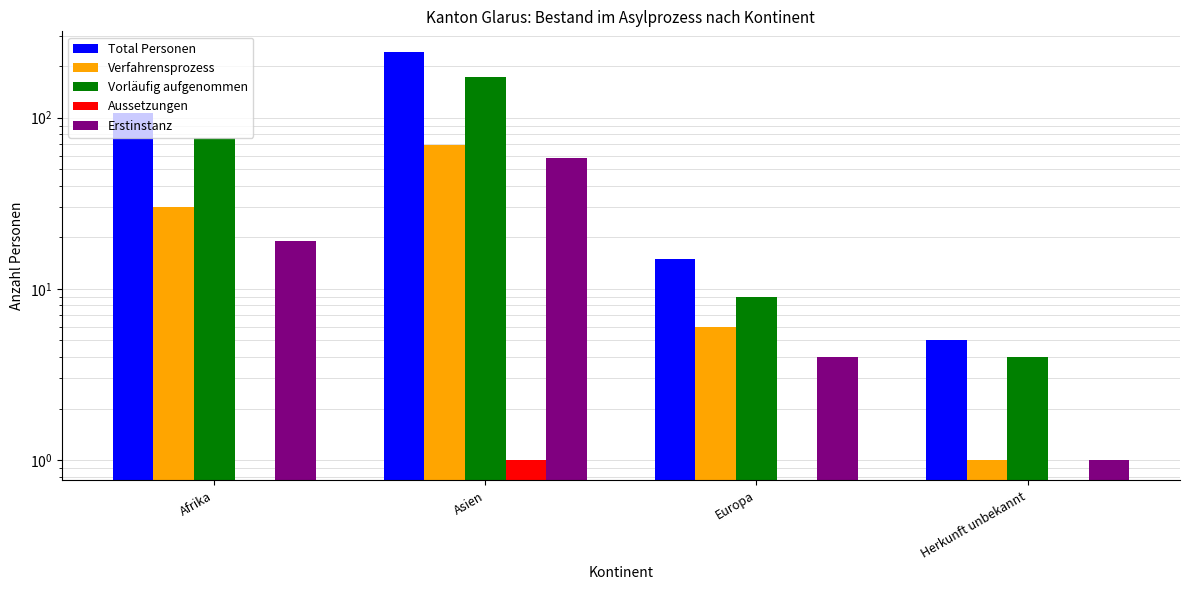

Are the bars grouped side by side (vs. stacked)?

Yes